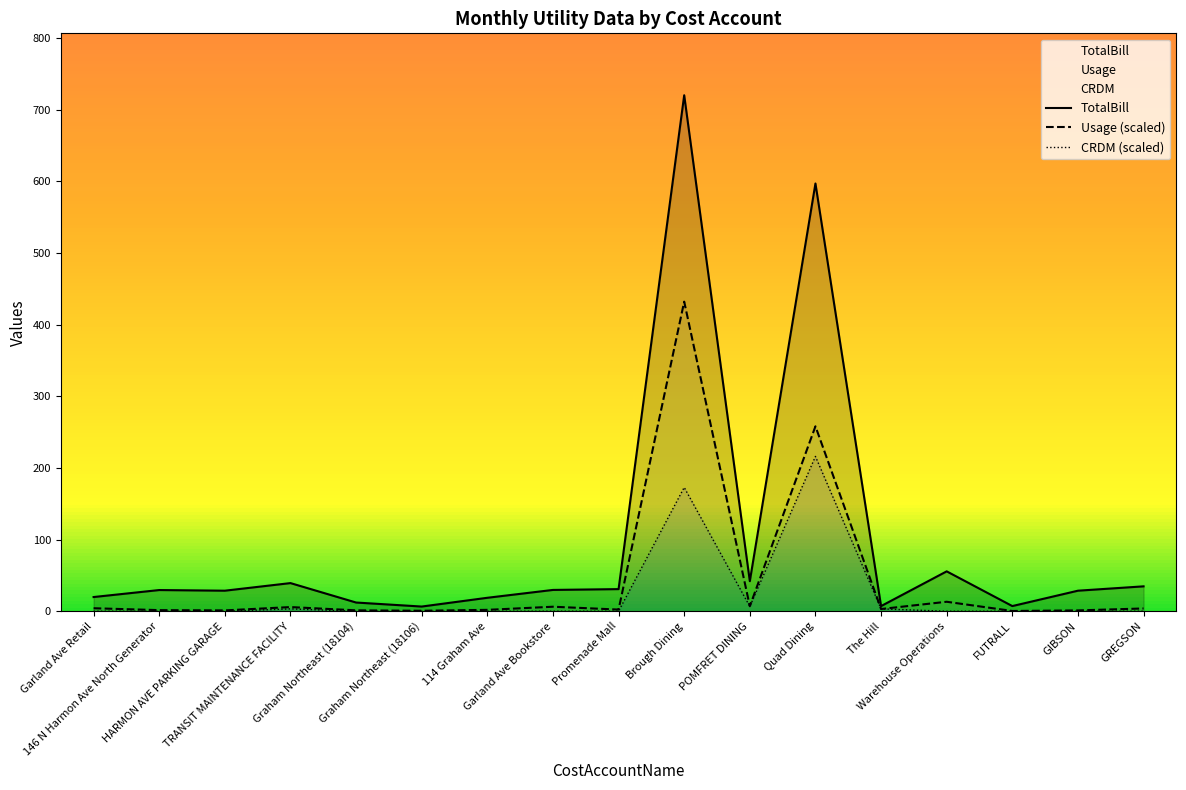

Which series has the largest range (max minus min)?

TotalBill